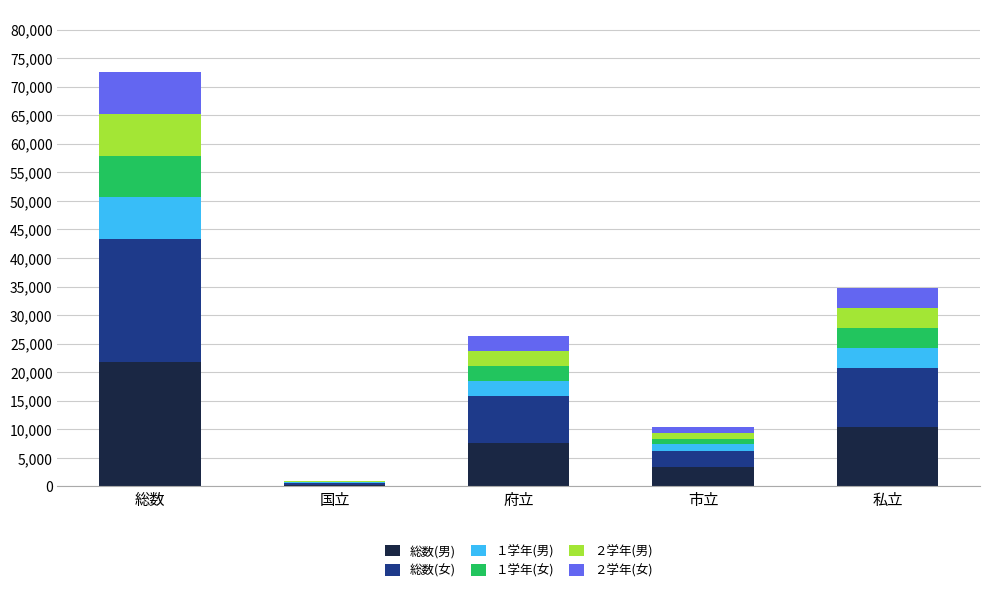

At which label does 総数(男) reach its peak?

総数